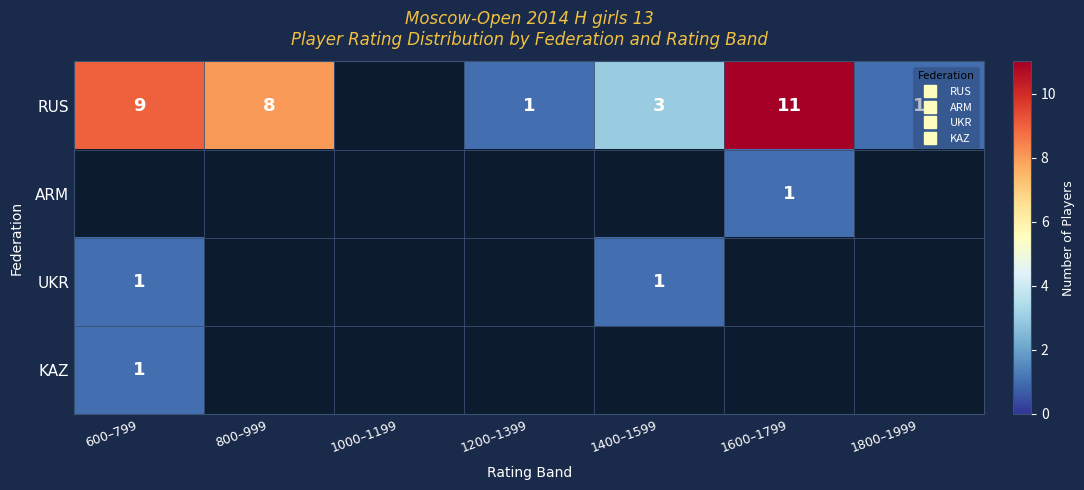

Between 1400–1599 and 1800–1999, which is larger?

1400–1599